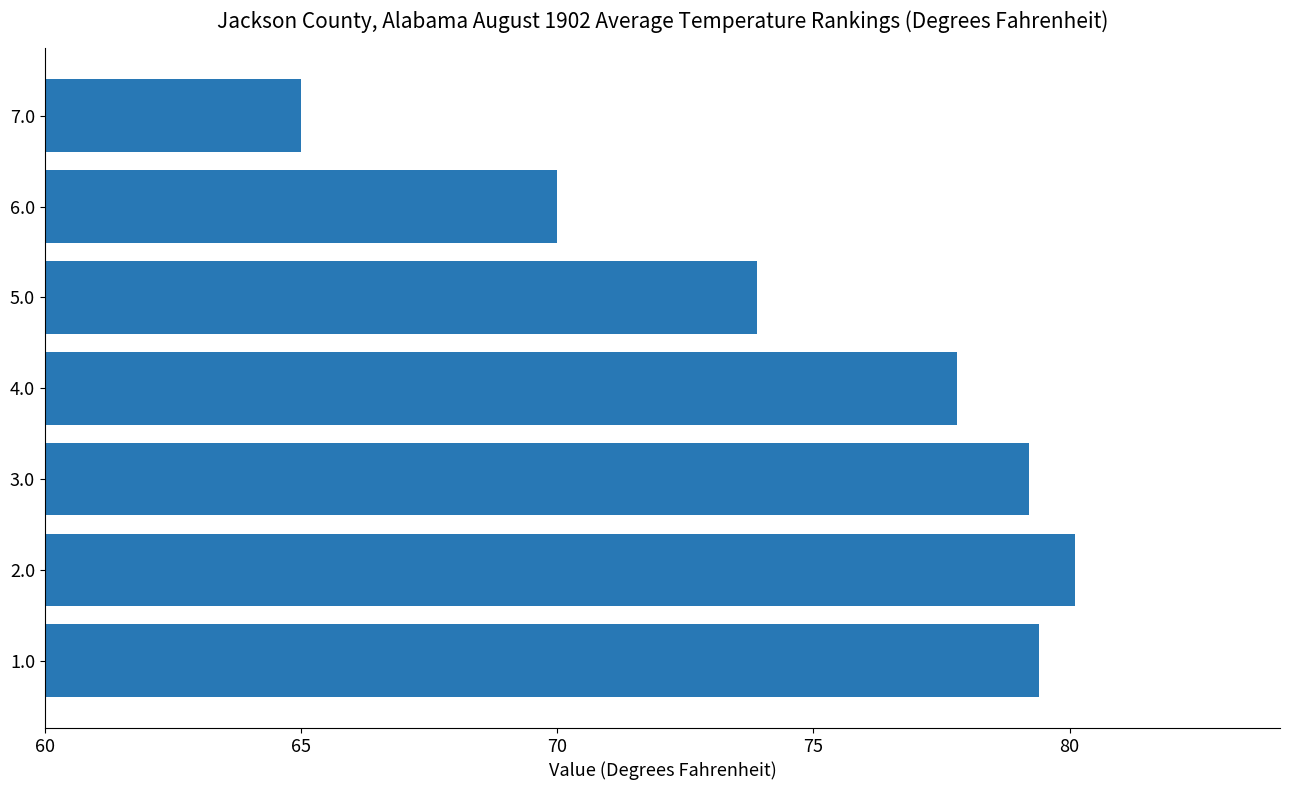

Reading top to bottom, list all the values displayed in this chart.

7.0=65.0	6.0=70.0	5.0=73.9	4.0=77.8	3.0=79.2	2.0=80.1	1.0=79.4